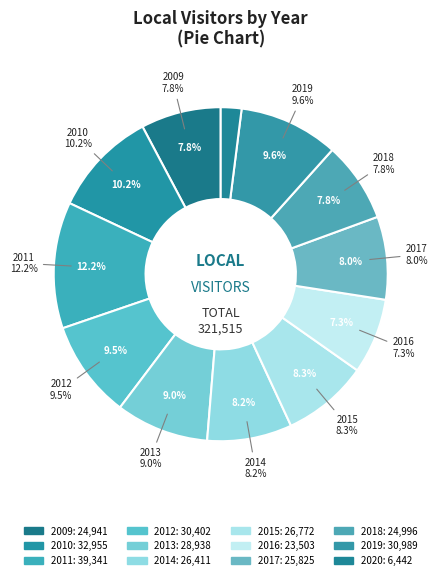

How many slices are in this pie chart?

12